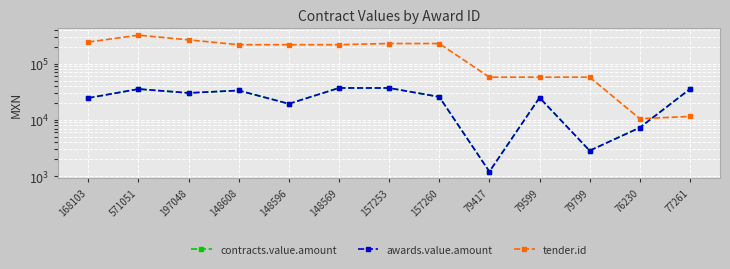

Between 148596 and 157253, which is larger?

157253